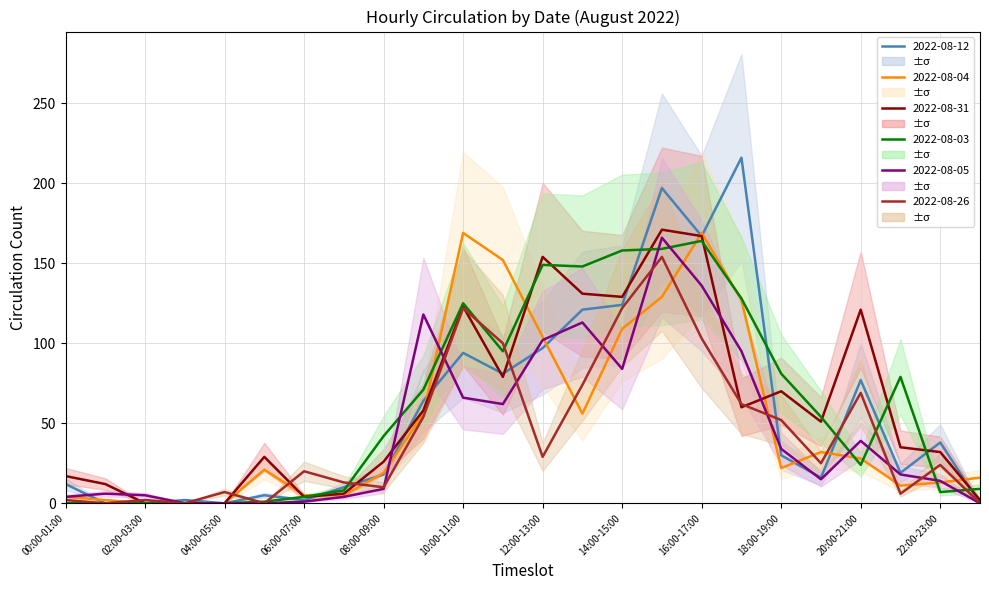

True or false: 2022-08-05 and 2022-08-04 intersect in this chart.

True